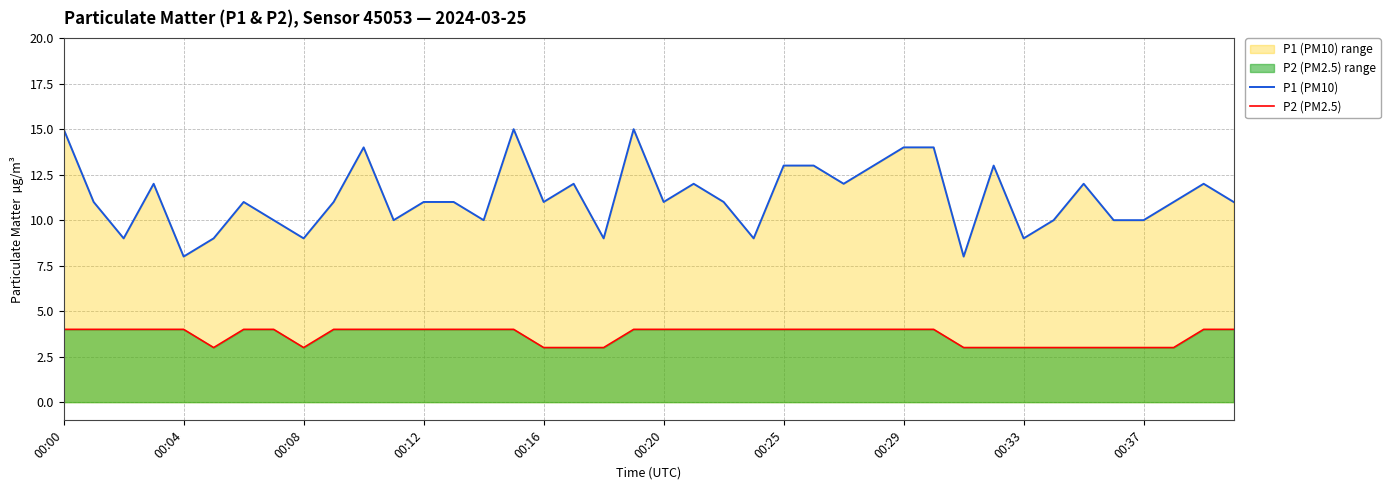

Which series has the largest total across all categories?

P1 (PM10)